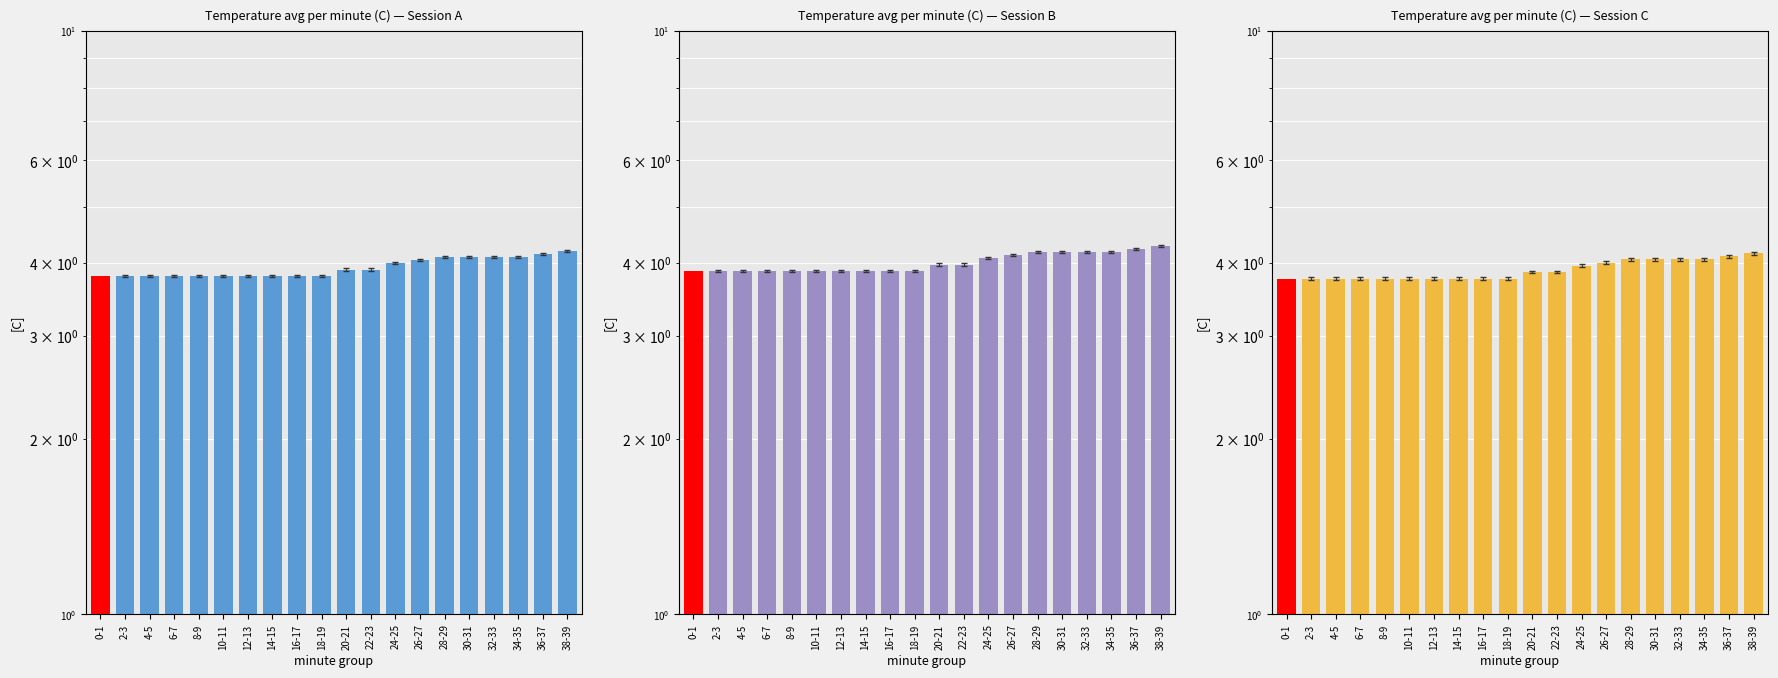

Where is Temperature avg per minute (C) — Session B nearest to the value 4?

20-21